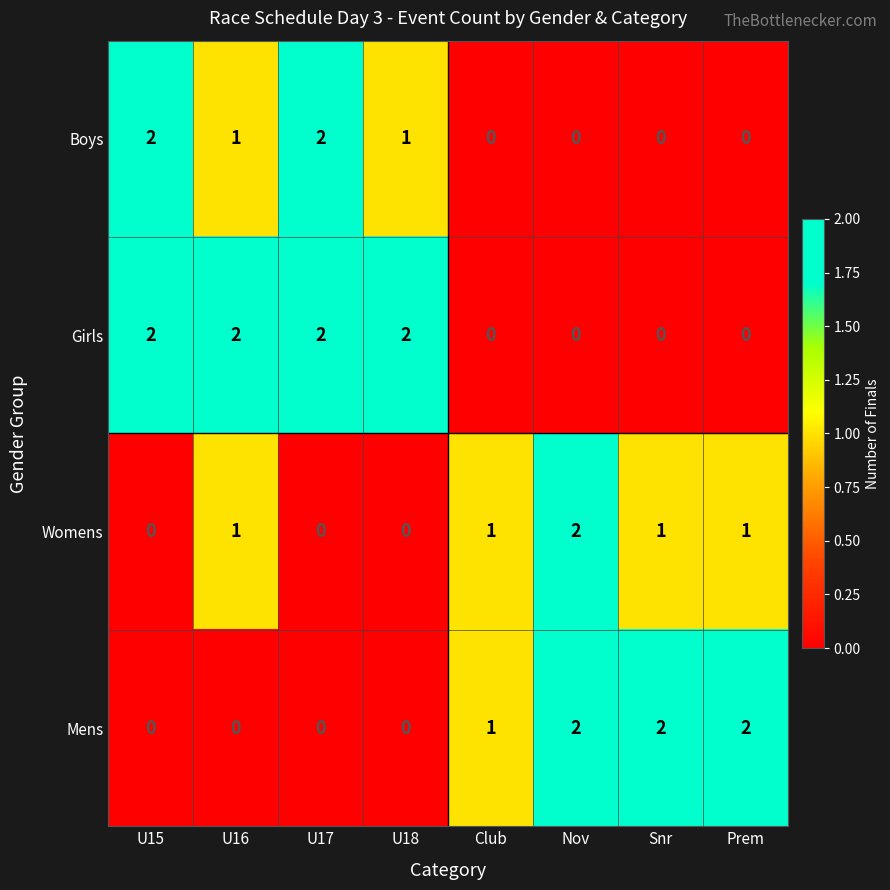

Count the Boys values in the range 0 to 2.

8